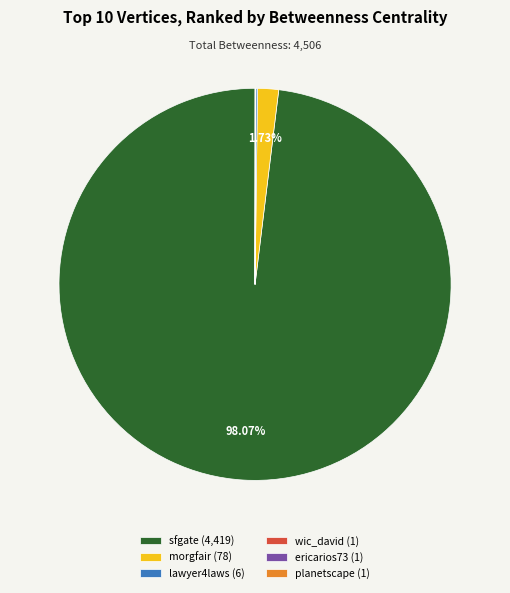

Is there a majority slice in this chart?

Yes